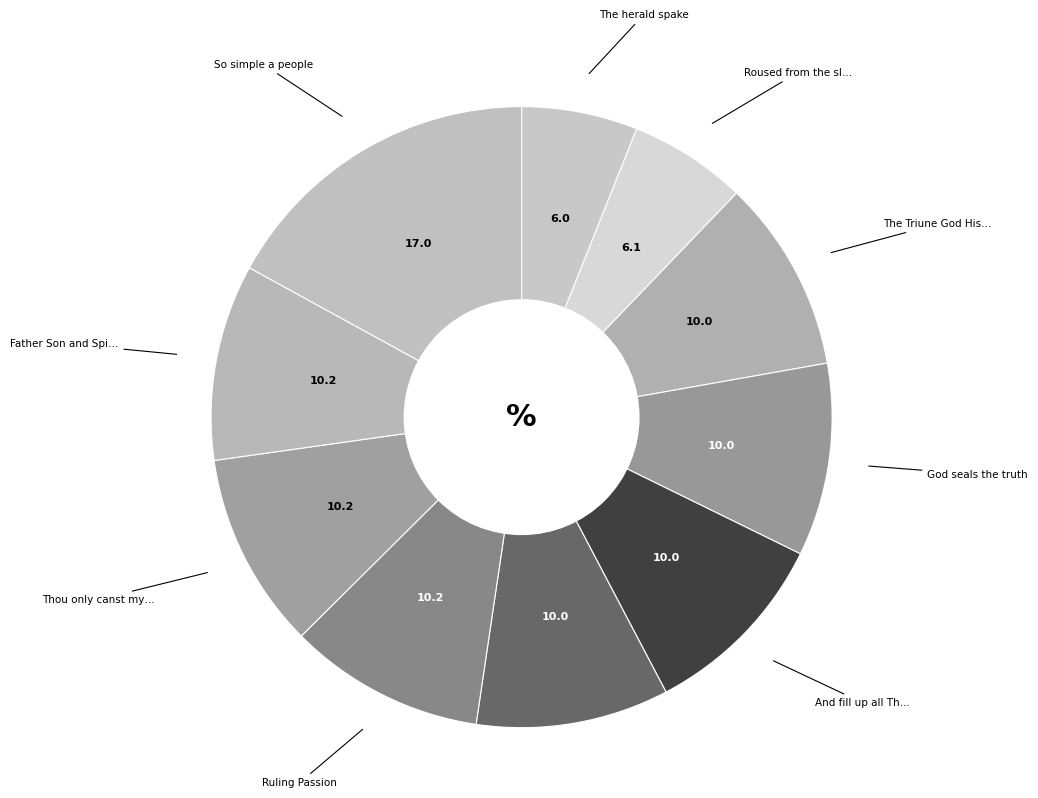

How many segments does this pie chart have?

10